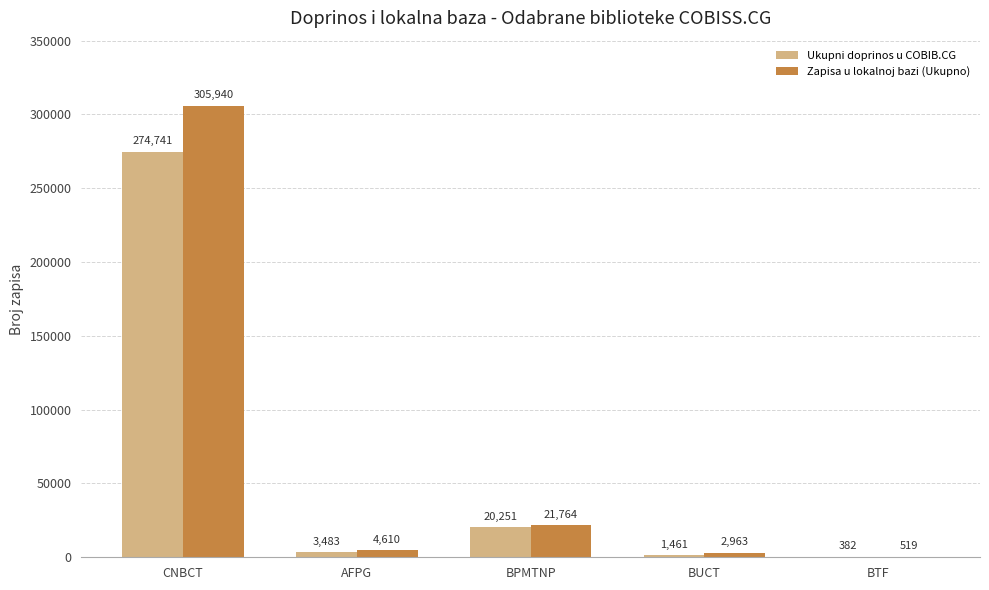

What is the maximum value for Ukupni doprinos u COBIB.CG?

274741